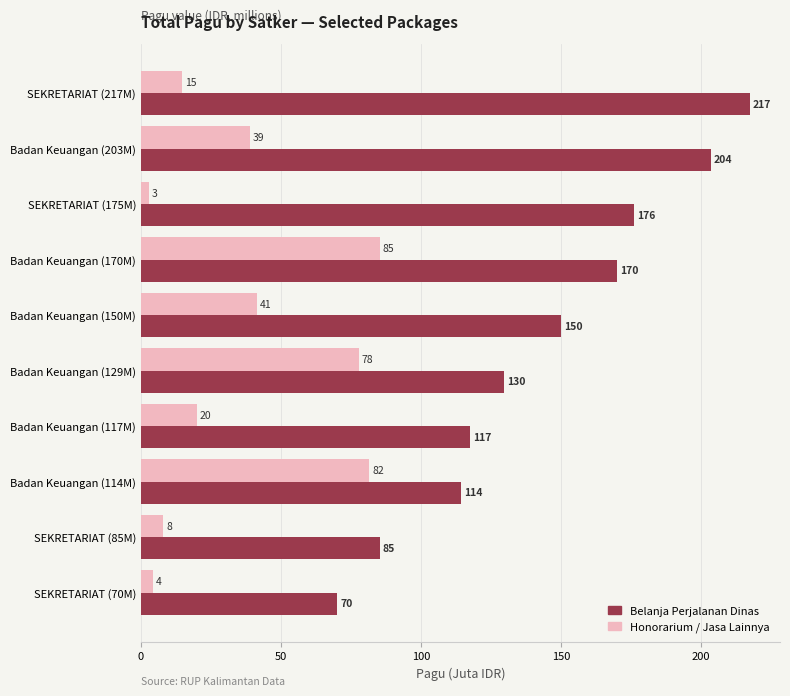

At which category is the sum across all series the highest?

Badan Keuangan (170M)